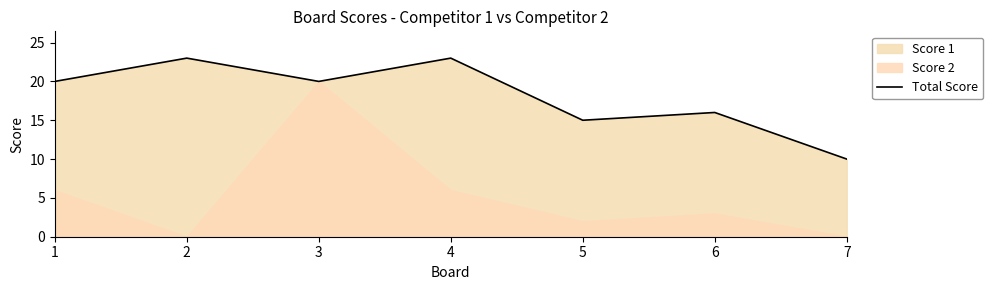

Which category has the lowest value in the Total Score series?

7